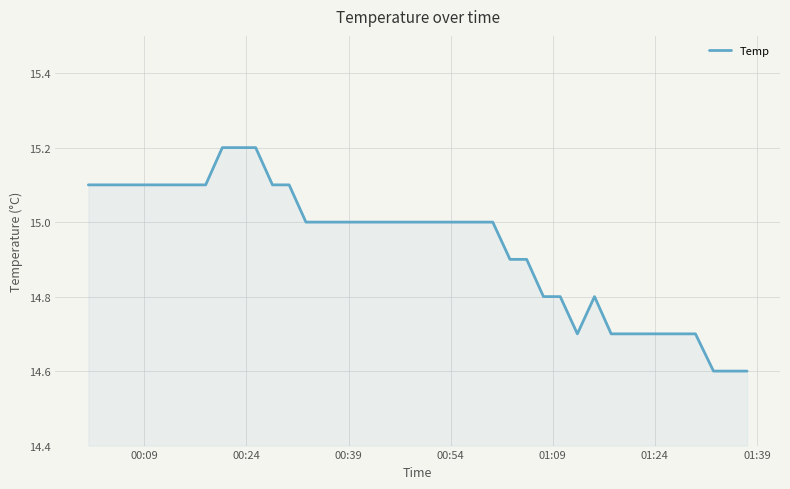

How many values are between 14 and 15?

27